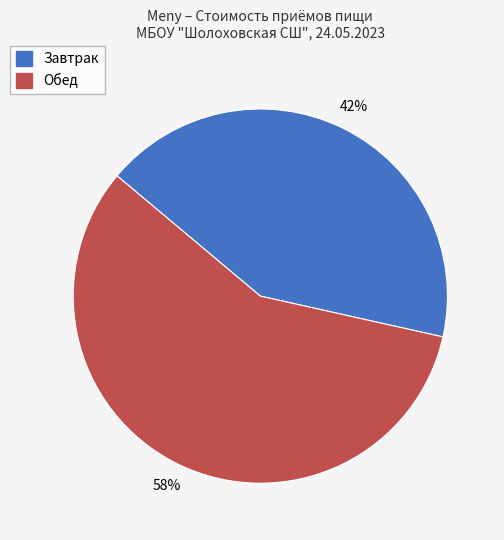

What is the majority slice?

Обед